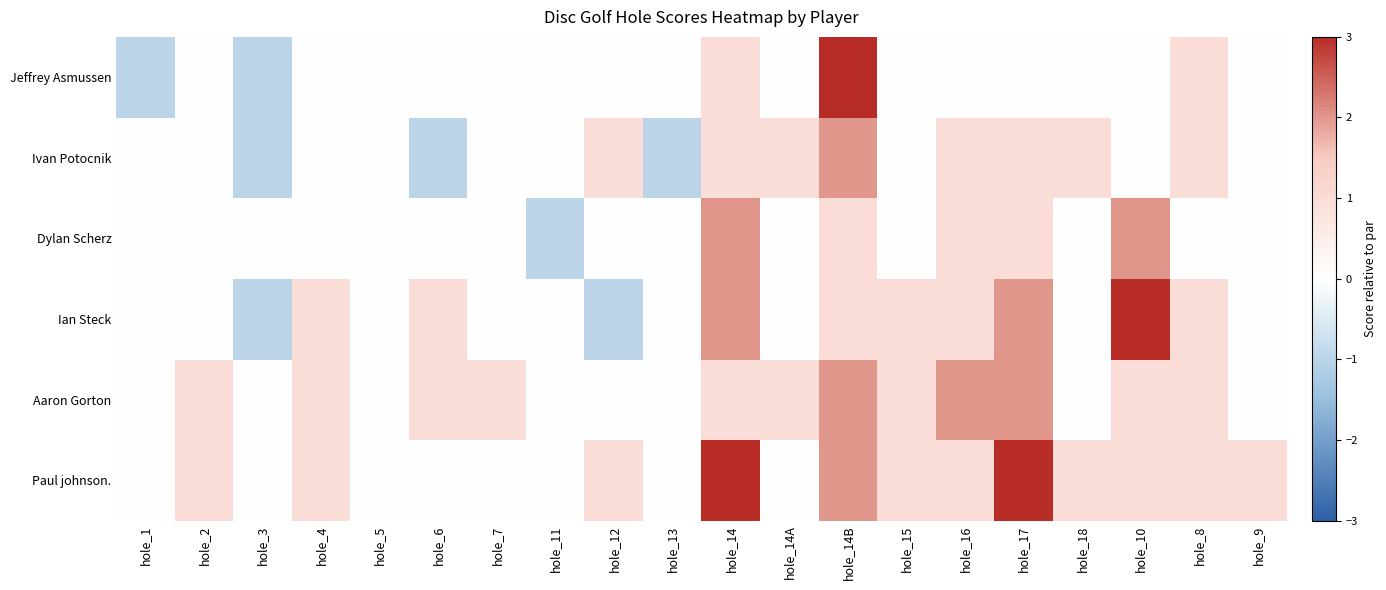

Between hole_5 and hole_9, which series saw the biggest shift?

Paul johnson.